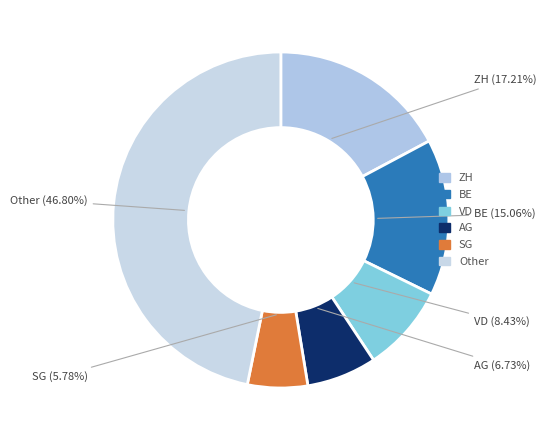

Between BE and Other, which is larger?

Other